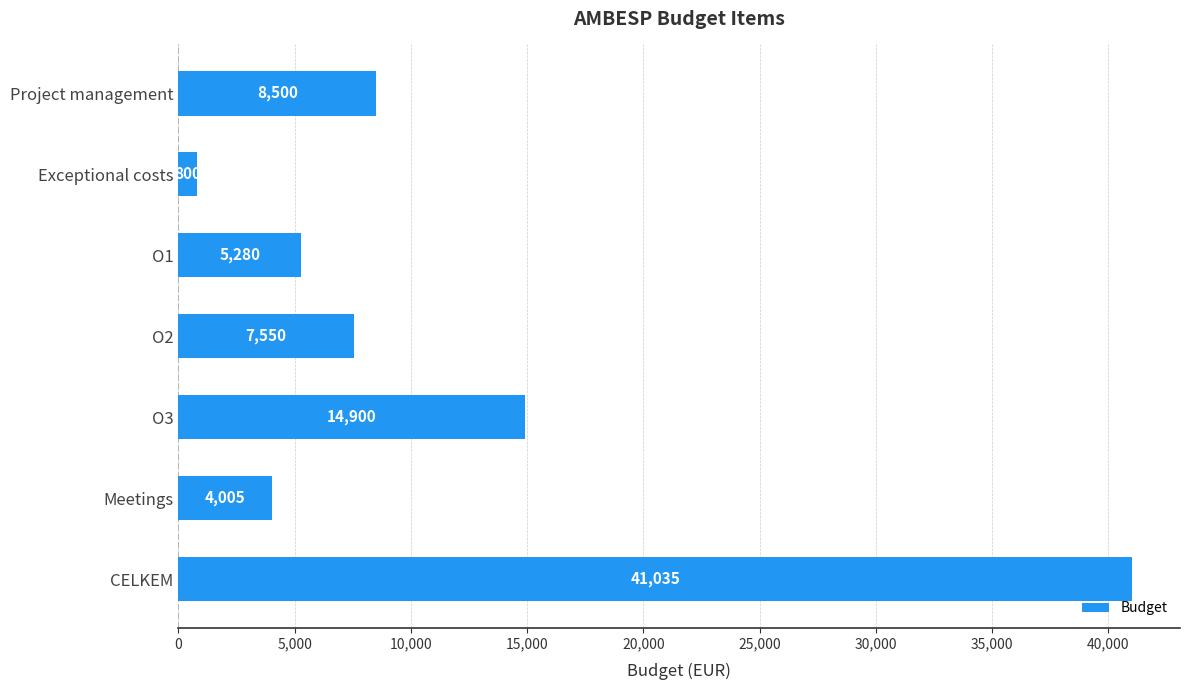

Approximately how many times larger is the value at O1 compared to O3?

0.4